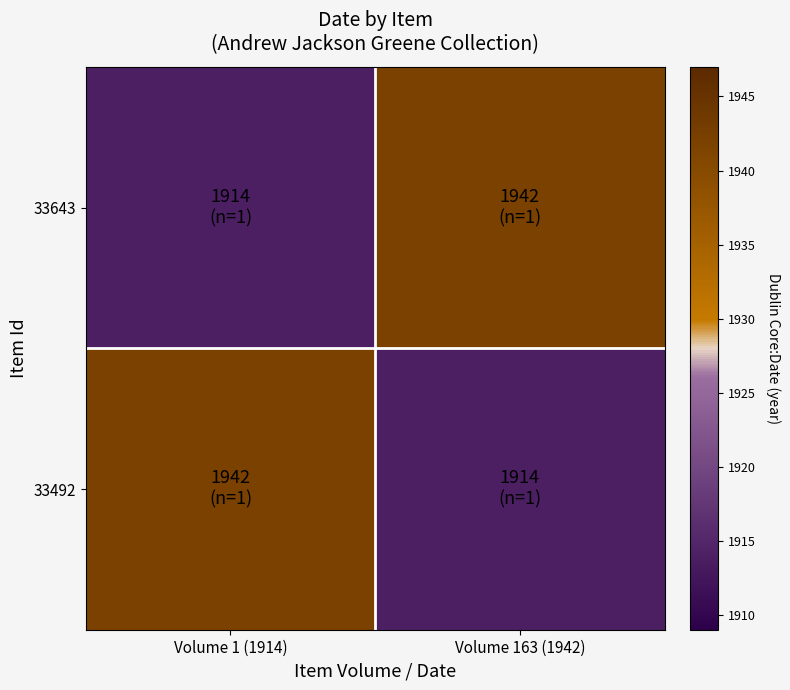

Reading left to right, extract all data points from this chart.

33643: Volume 1 (1914)=1914	Volume 163 (1942)=1942
33492: Volume 1 (1914)=1942	Volume 163 (1942)=1914